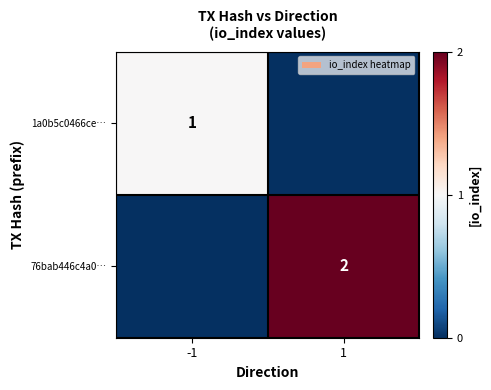

True or false: 1a0b5c0466ce… has a value of 1 at -1.

True